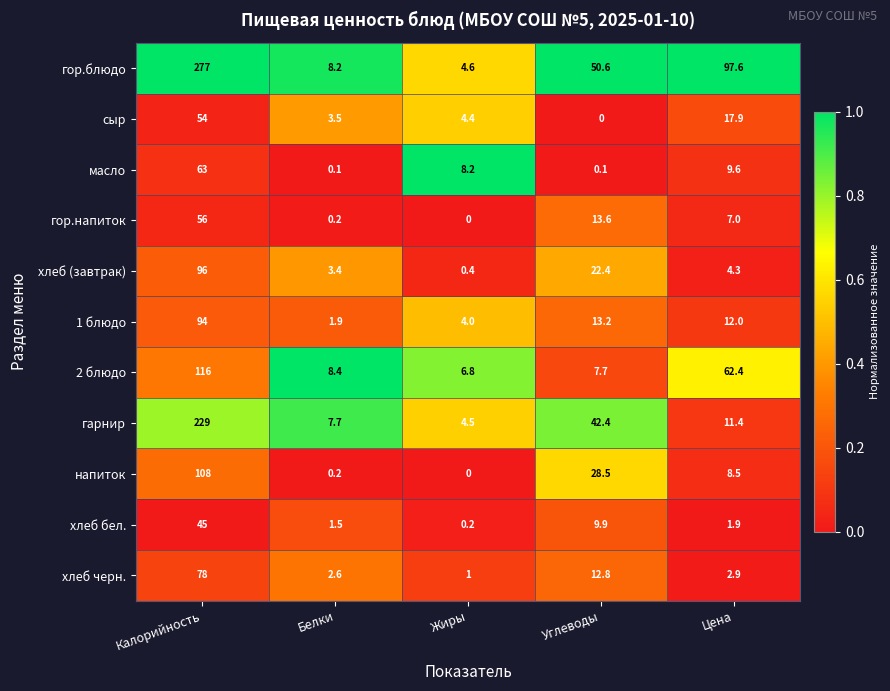

The value of сыр at Жиры is 7.8. True or false?

False